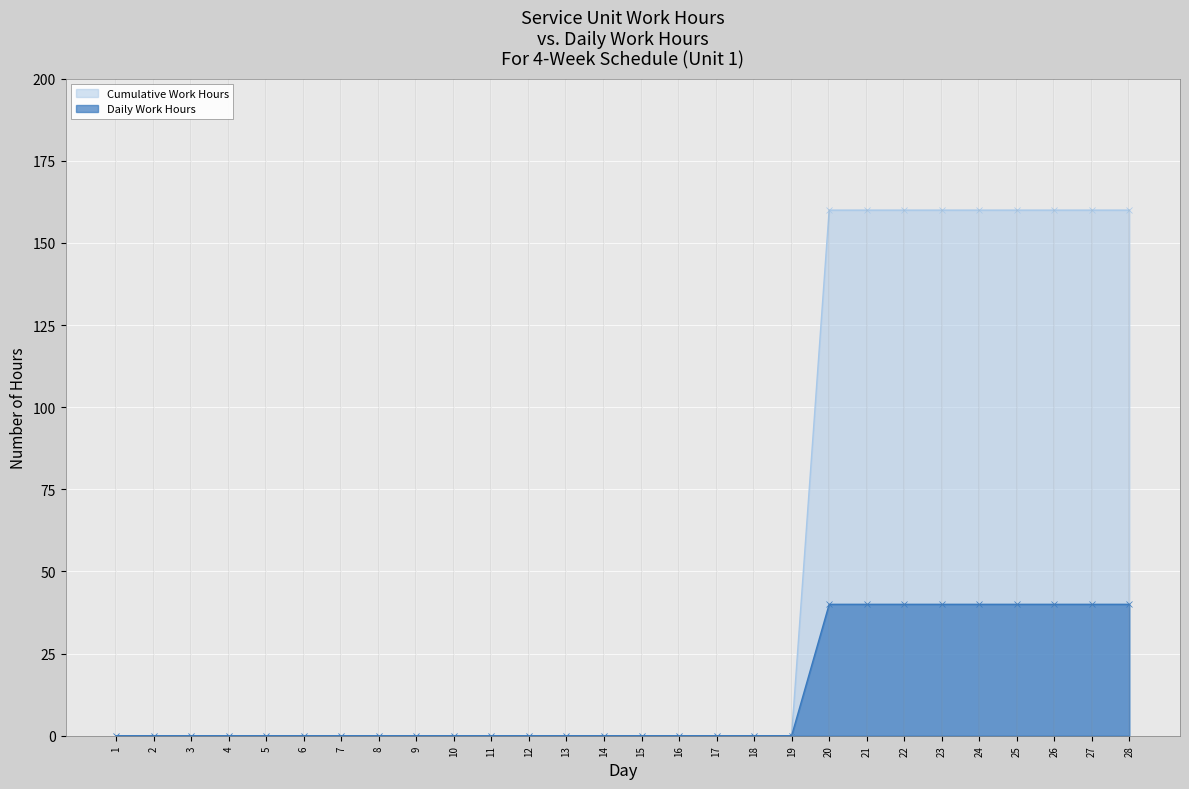

True or false: Daily Work Hours and Cumulative Work Hours intersect in this chart.

False